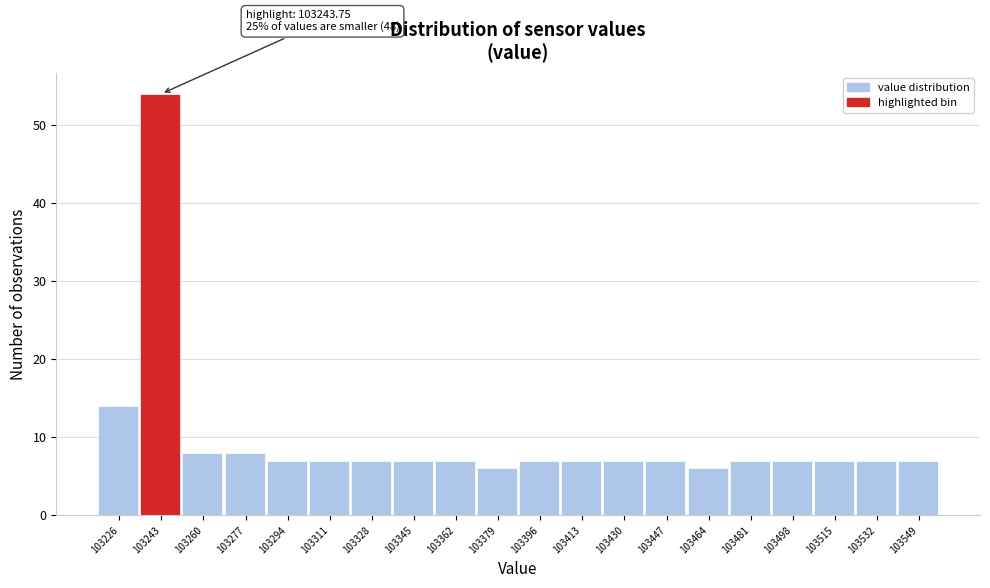

Which range on the x-axis has the tallest bar?

103234 to 103252